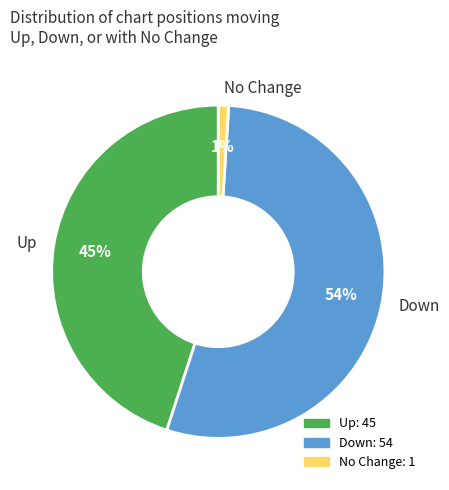

Which slice is the smallest?

No Change